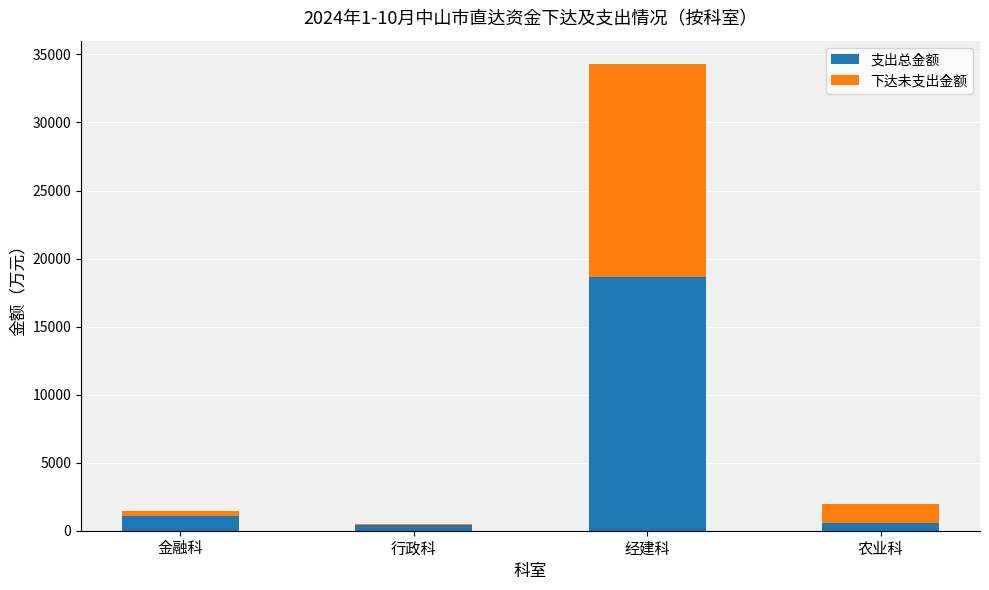

At which category is the sum across all series the highest?

经建科